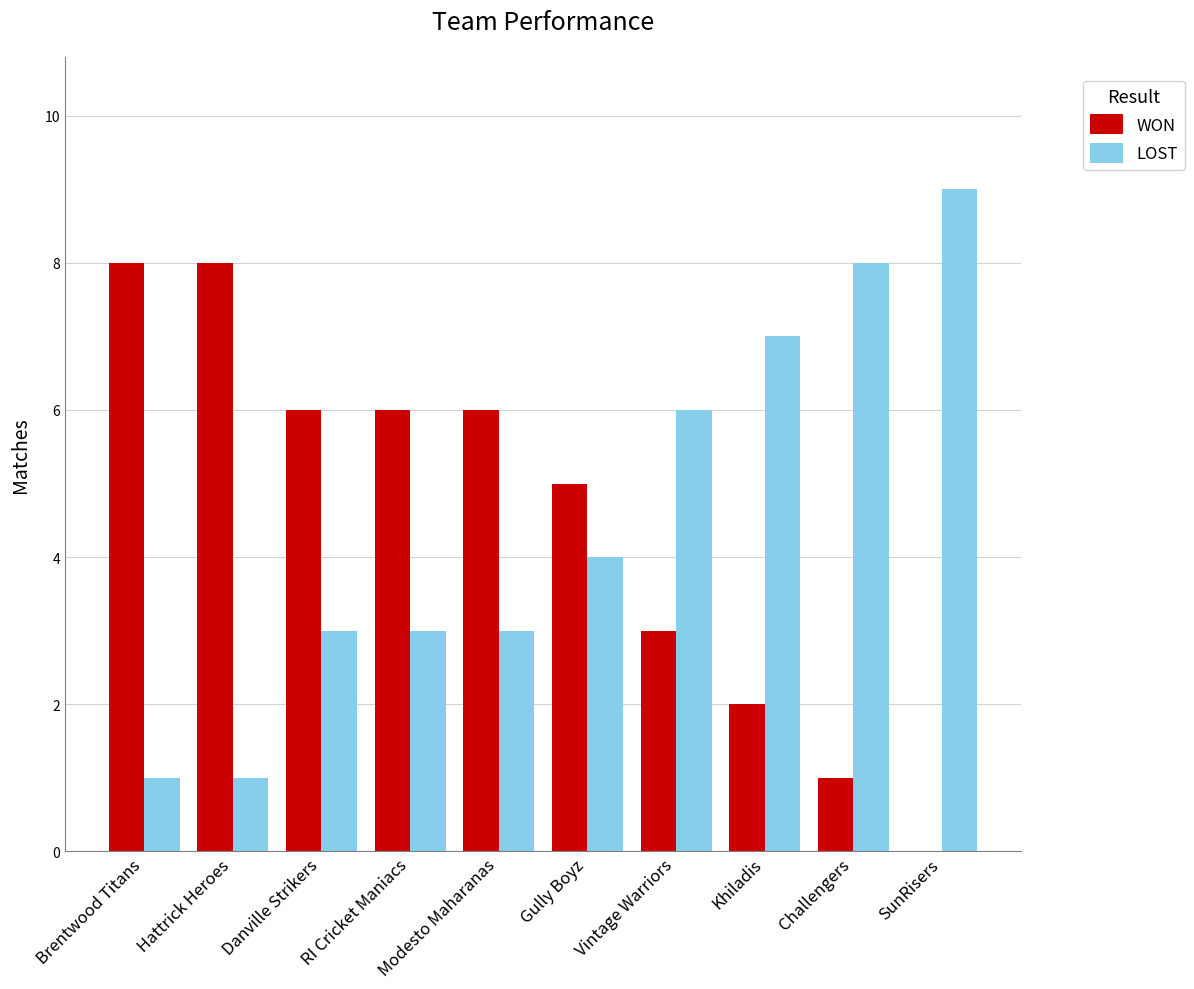

True or false: WON has a value of 5 at Gully Boyz.

True